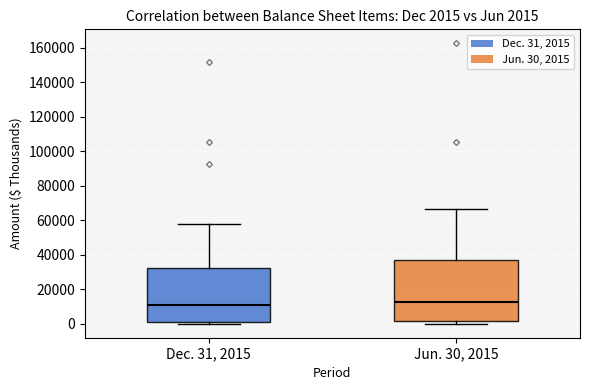

Which box is the tallest, from its lower edge to its upper edge?

Jun. 30, 2015